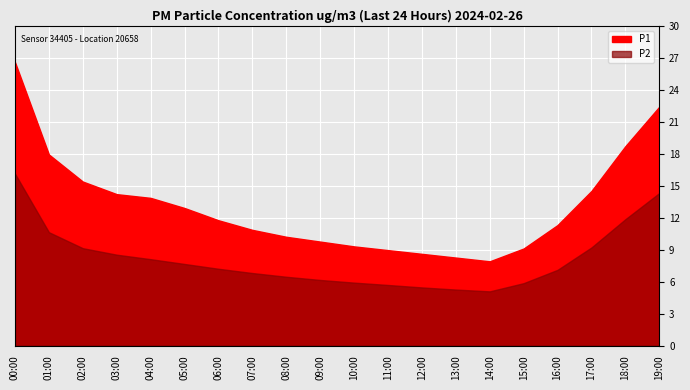

At 18:00, list the series in order from largest to smallest.

P1, P2